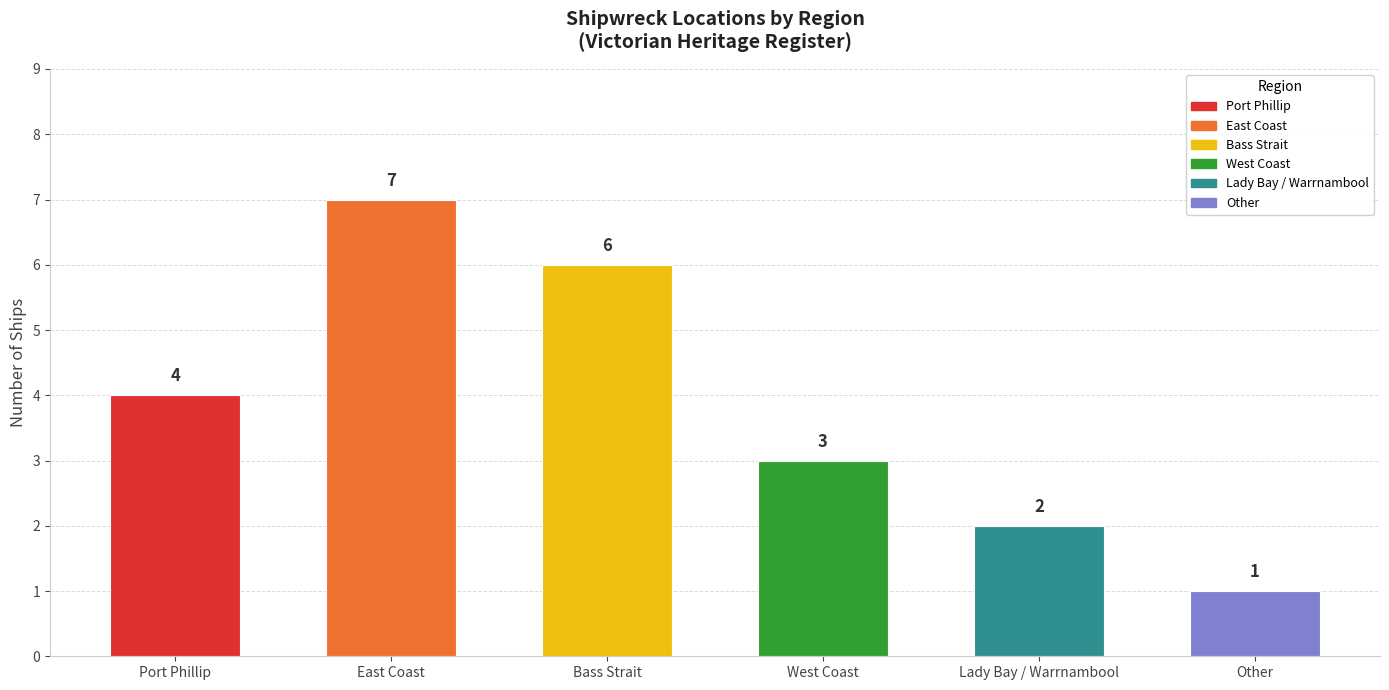

Rank the categories by value from lowest to highest.

Other, Lady Bay / Warrnambool, West Coast, Port Phillip, Bass Strait, East Coast